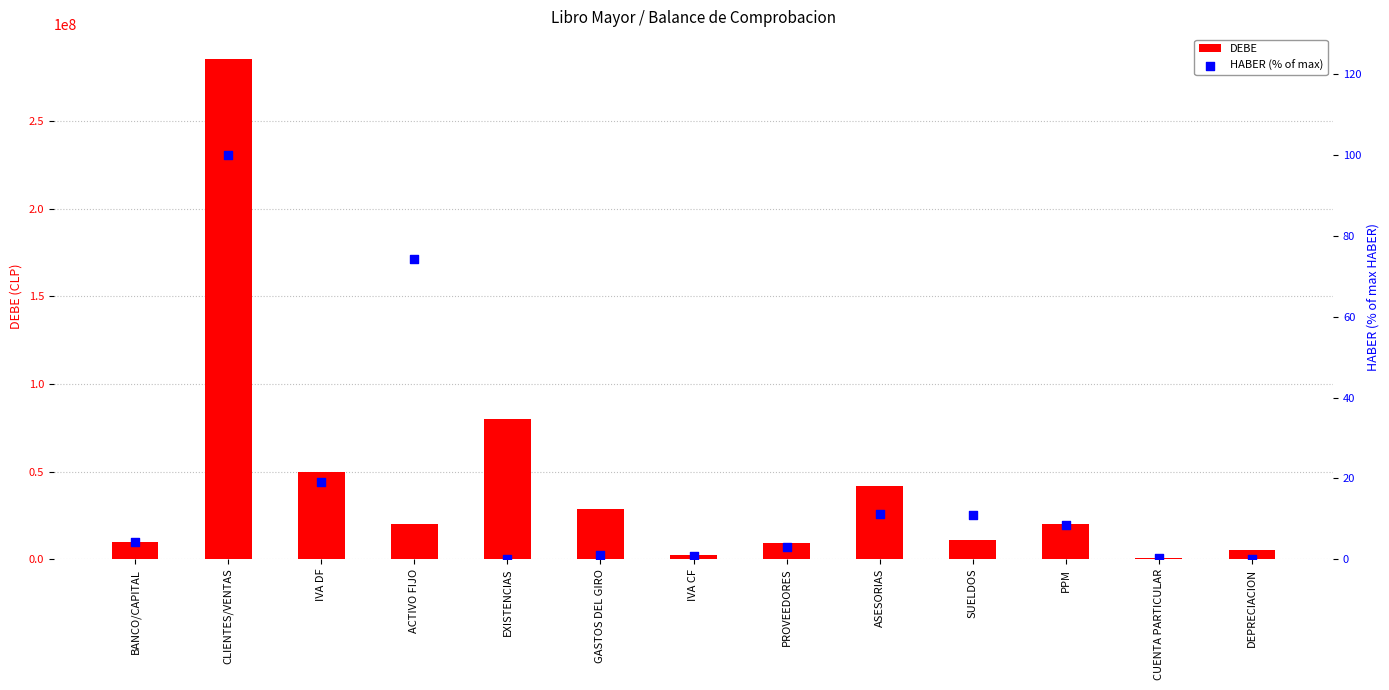

At which category is the sum across all series the highest?

CLIENTES/VENTAS